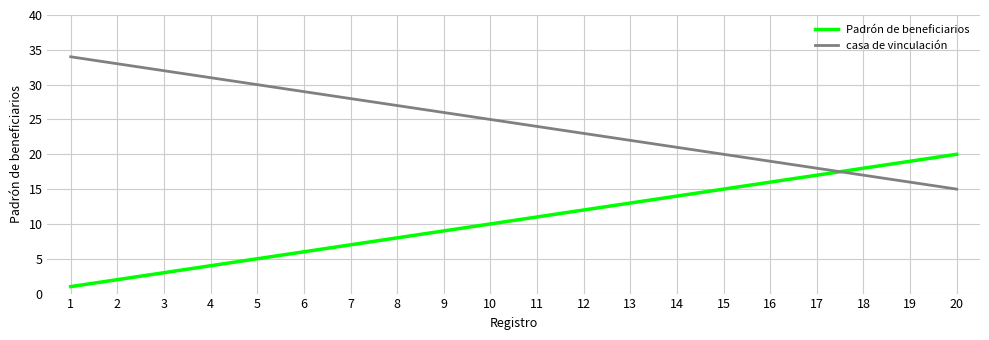

True or false: Padrón de beneficiarios has a value of 4 at 4.

True